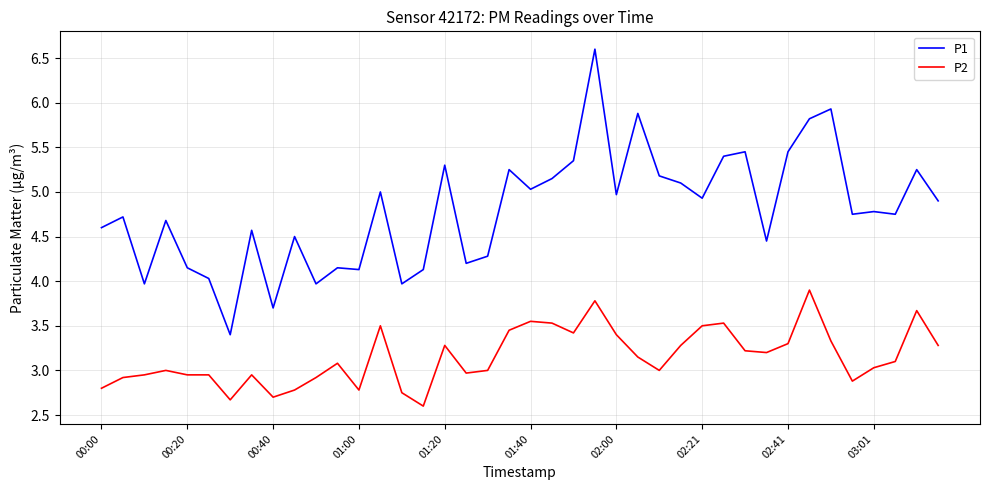

What is the difference between the maximum and minimum values in the P1 series?

3.2